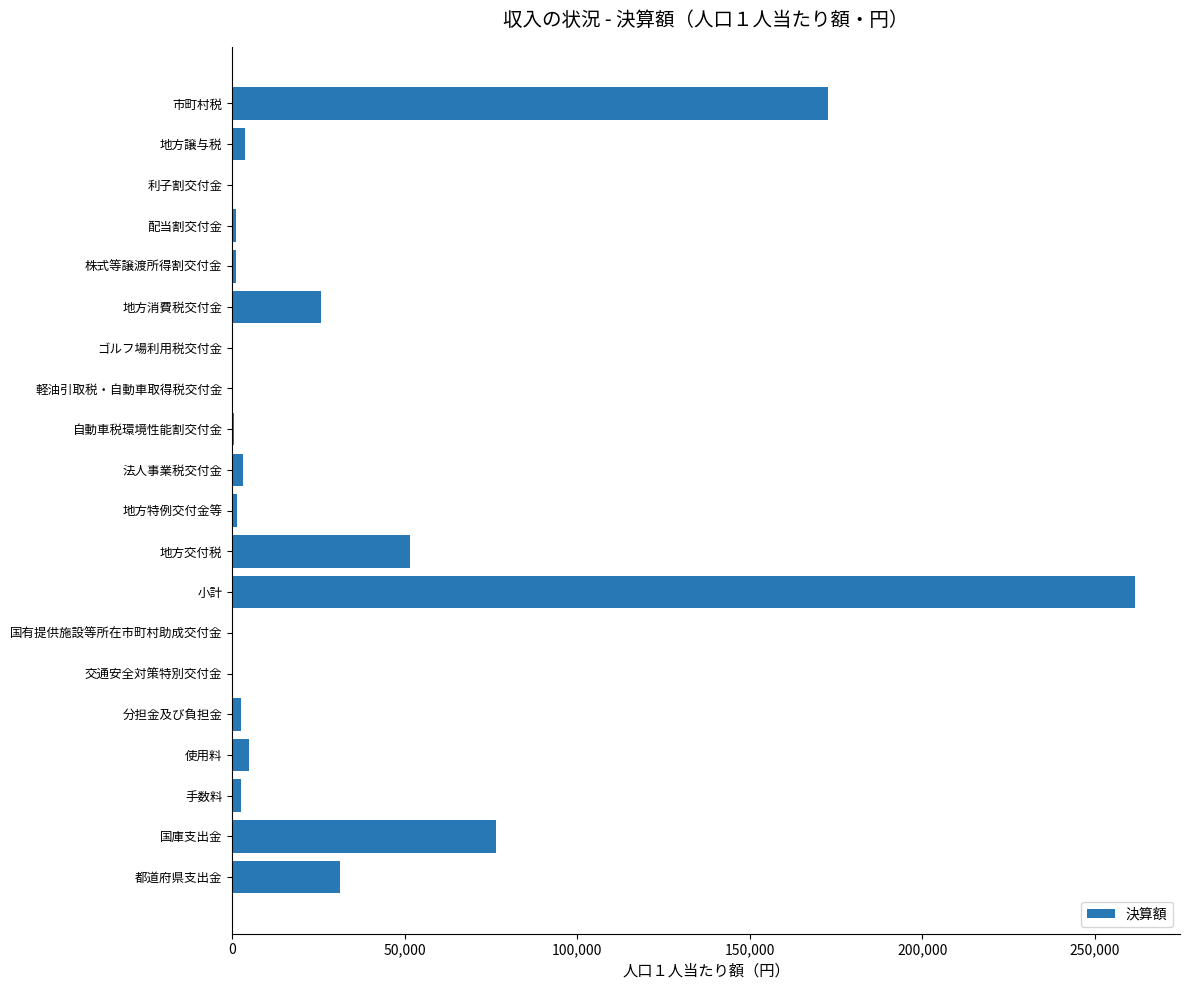

Which label corresponds to the largest value in the chart?

小計